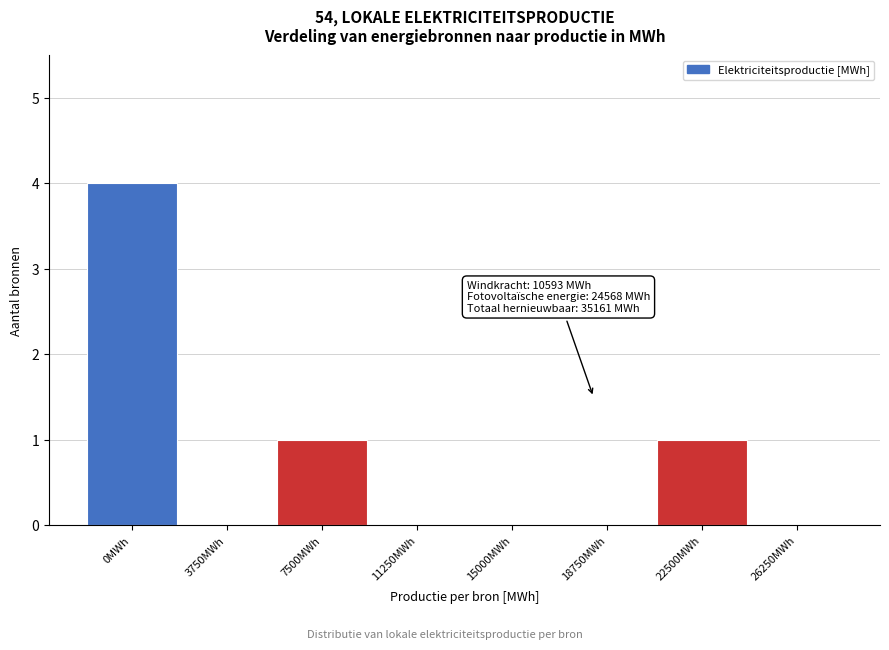

Reading left to right, list all the values displayed in this chart.

0MWh=4	3750MWh=0	7500MWh=1	11250MWh=0	15000MWh=0	18750MWh=0	22500MWh=1	26250MWh=0